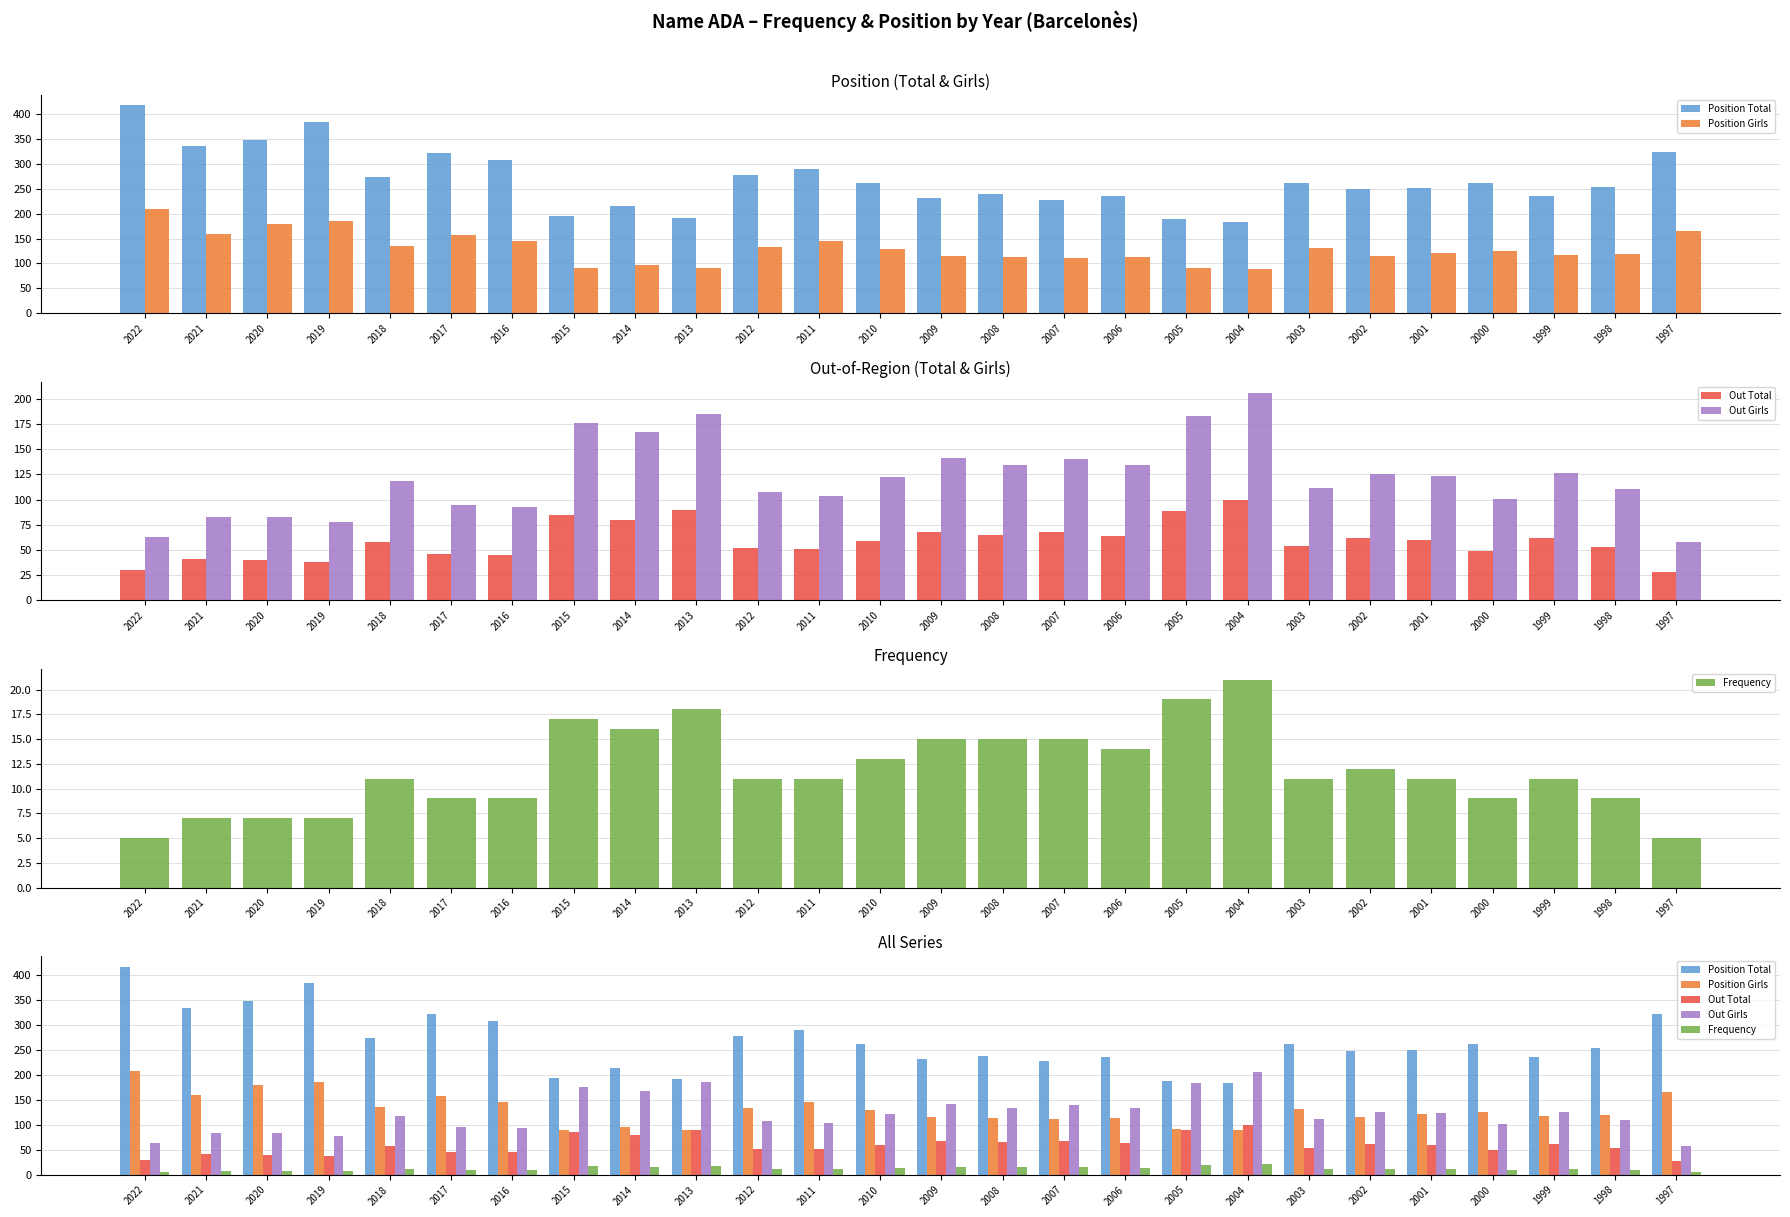

At which label is Out Girls closest to 132?

2008